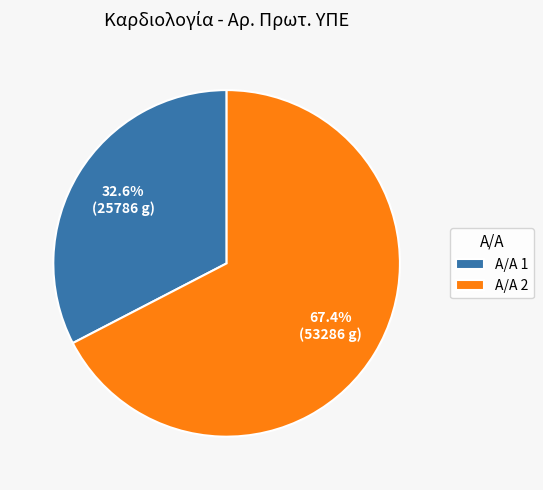

Which category has the biggest portion of the pie?

Α/Α 2